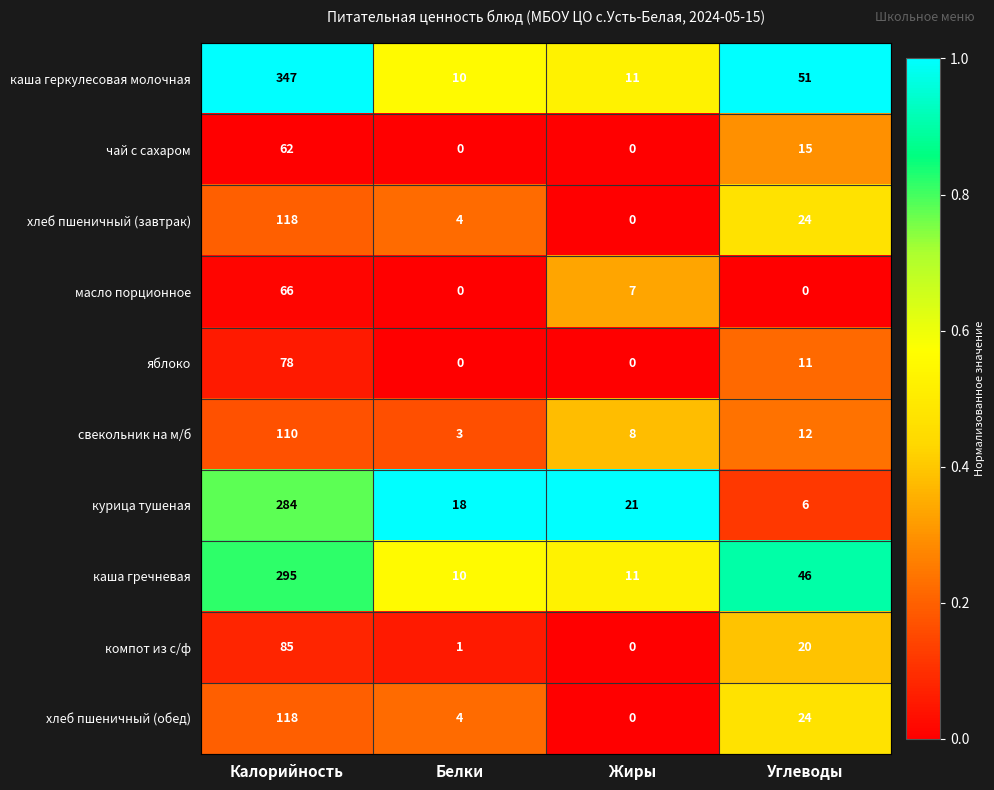

Between Белки and Жиры, which series saw the biggest shift?

масло порционное